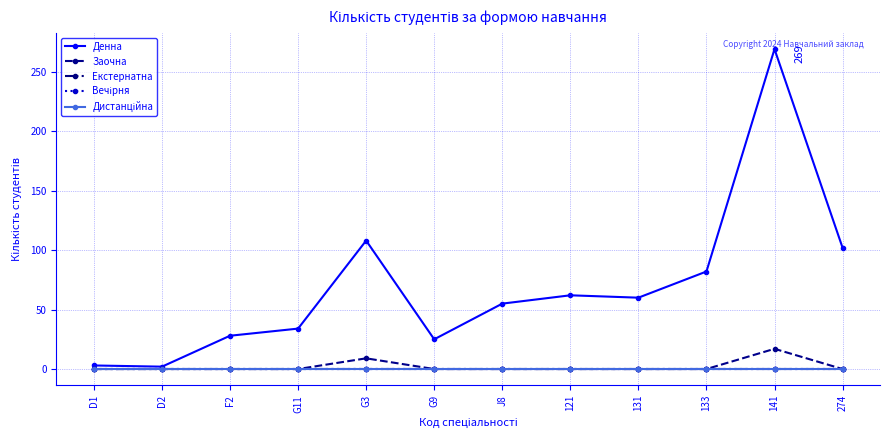

Reading left to right, list all the values displayed in this chart.

Денна: D1=3	D2=2	F2=28	G11=34	G3=108	G9=25	J8=55	121=62	131=60	133=82	141=269	274=102
Заочна: D1=0	D2=0	F2=0	G11=0	G3=9	G9=0	J8=0	121=0	131=0	133=0	141=17	274=0
Екстернатна: D1=0	D2=0	F2=0	G11=0	G3=0	G9=0	J8=0	121=0	131=0	133=0	141=0	274=0
Вечірня: D1=0	D2=0	F2=0	G11=0	G3=0	G9=0	J8=0	121=0	131=0	133=0	141=0	274=0
Дистанційна: D1=0	D2=0	F2=0	G11=0	G3=0	G9=0	J8=0	121=0	131=0	133=0	141=0	274=0